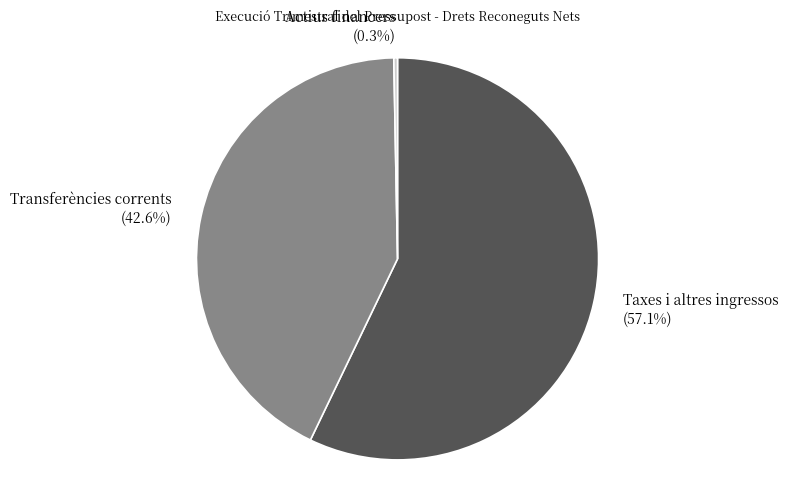

To the nearest percent, what is the combined percentage of Actius financers and Taxes i altres ingressos?

57%